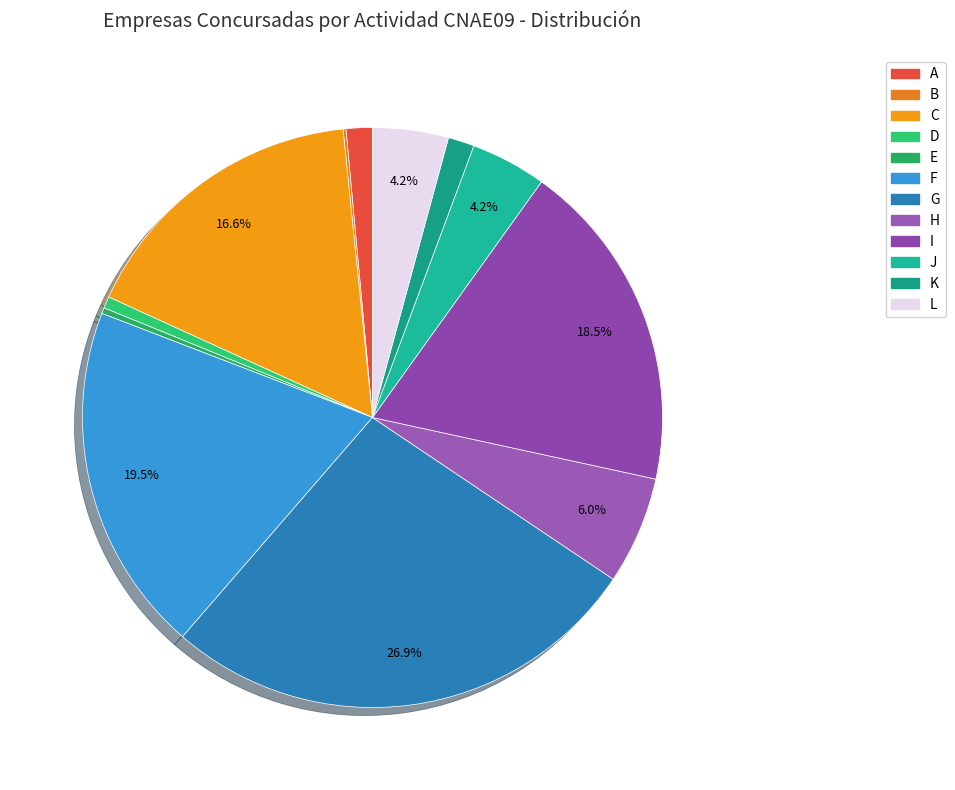

Between D and E, which is larger?

D